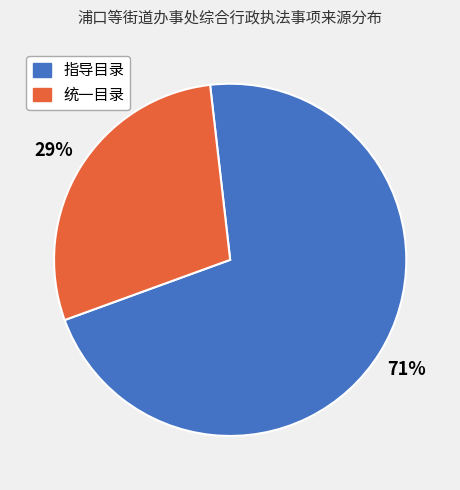

Is it true that 指导目录 is 61% of the pie?

False